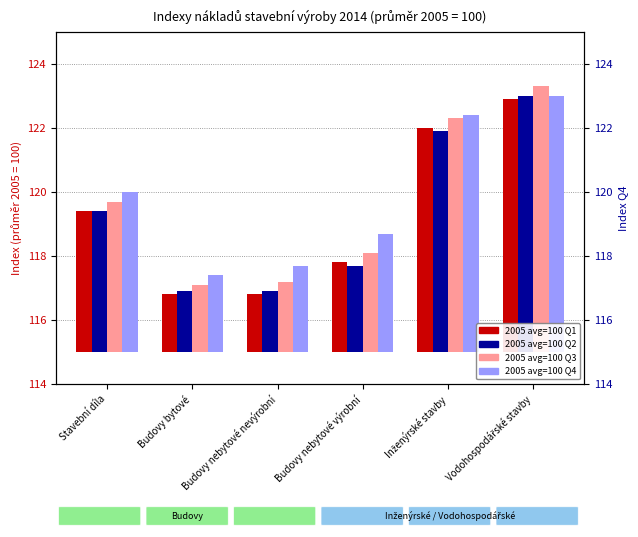

What is the label of the 5th bar from the left?

Inženýrské stavby